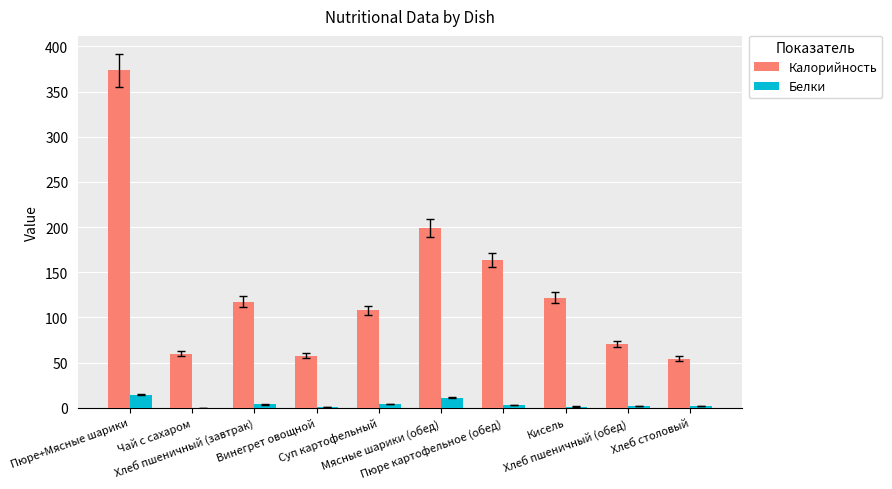

Which series has the largest total across all categories?

Калорийность